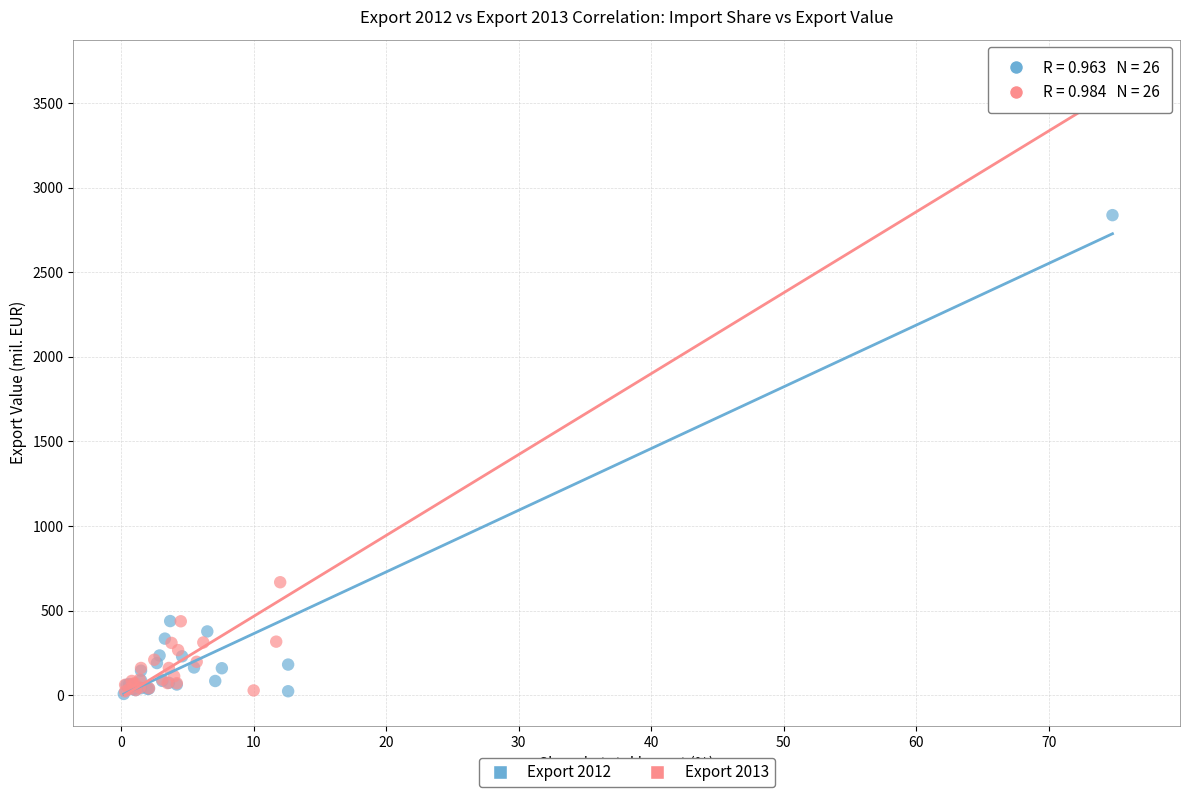

Which series has the largest Y range (max minus min)?

Export 2013